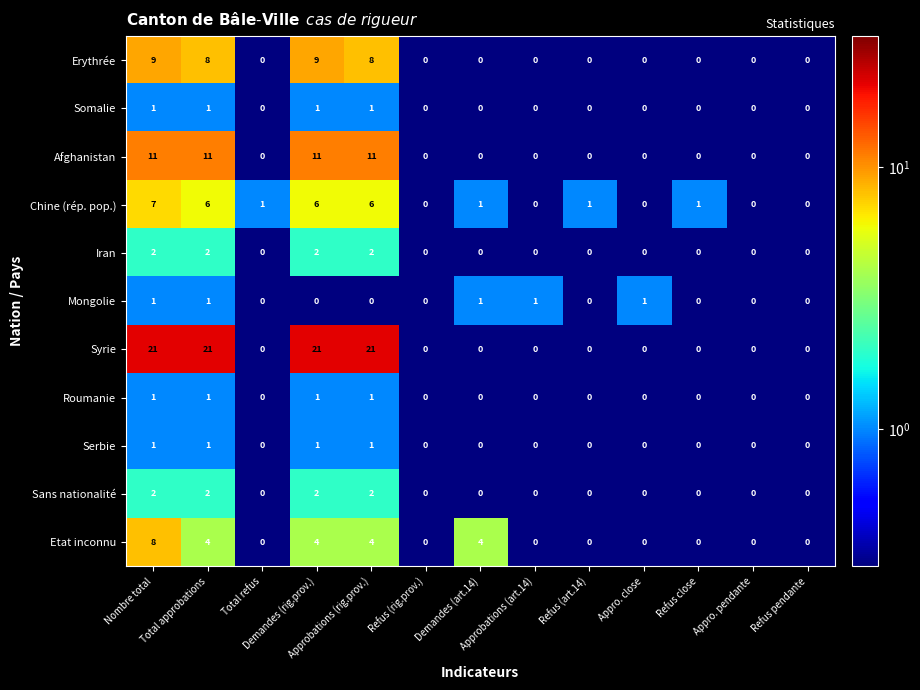

What is the sum of all Iran values?

8